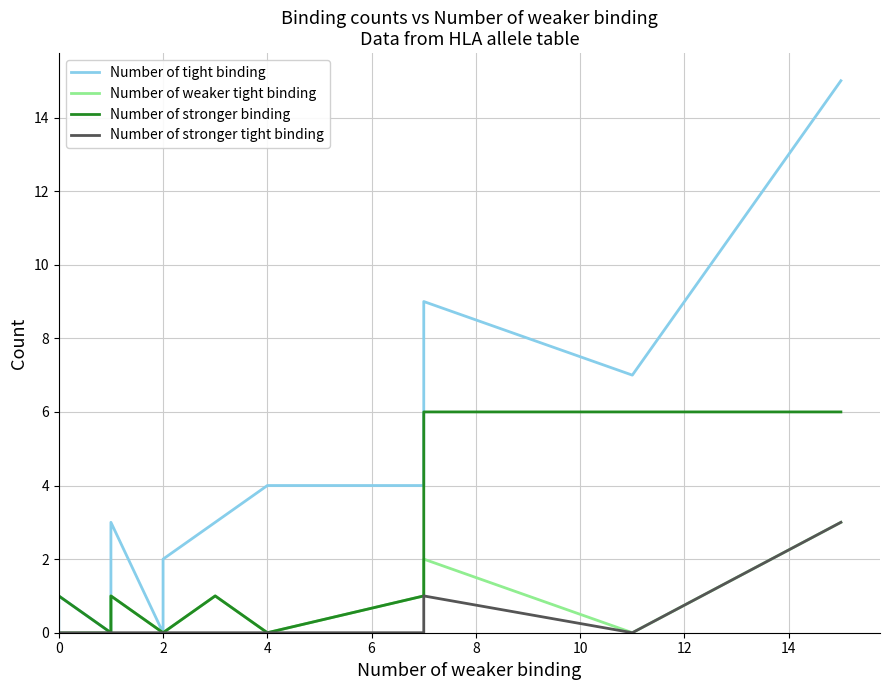

The Number of stronger tight binding series shows -2 at 4. True or false?

False